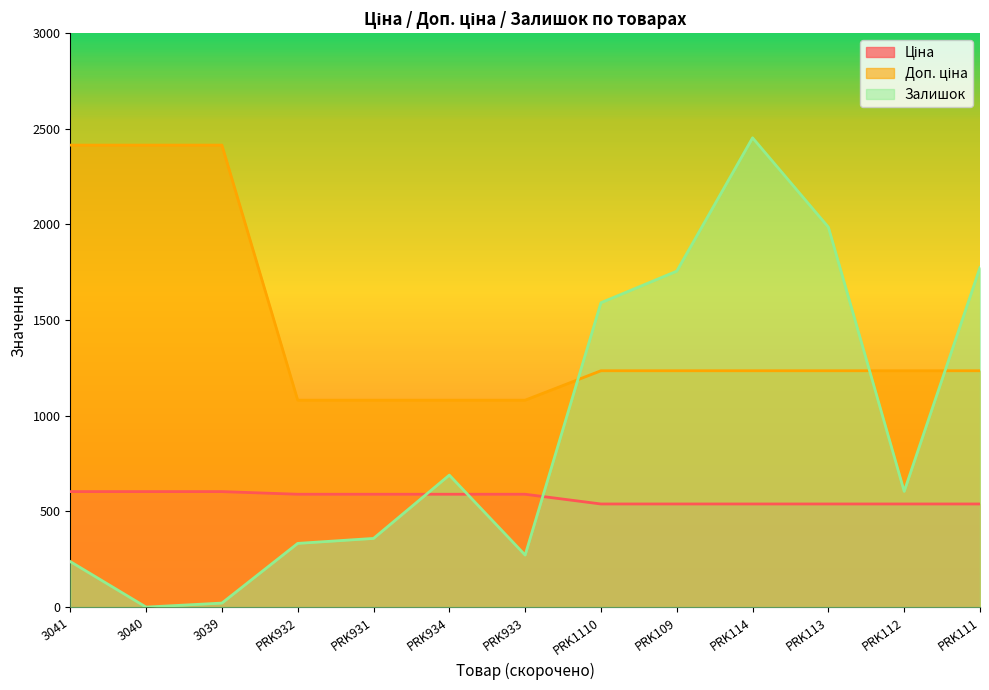

What is the sum of all Доп. ціна values?

18983.5